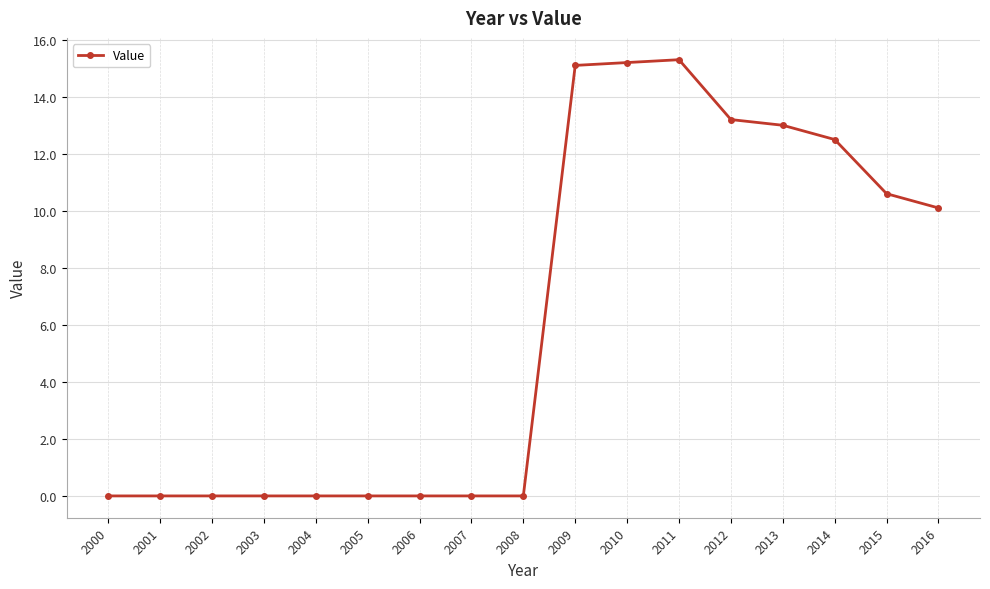

What is the sum of all values?

105.0